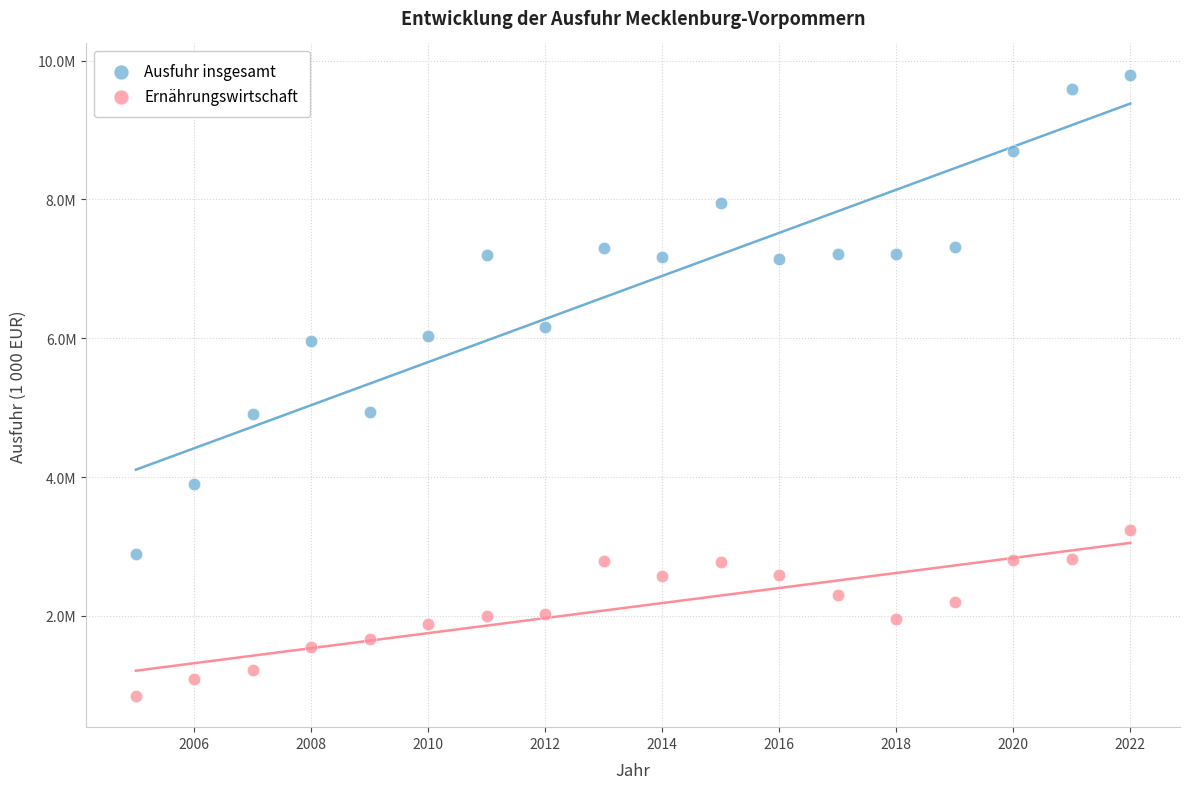

Which series contains the lowest Y value?

Ernährungswirtschaft